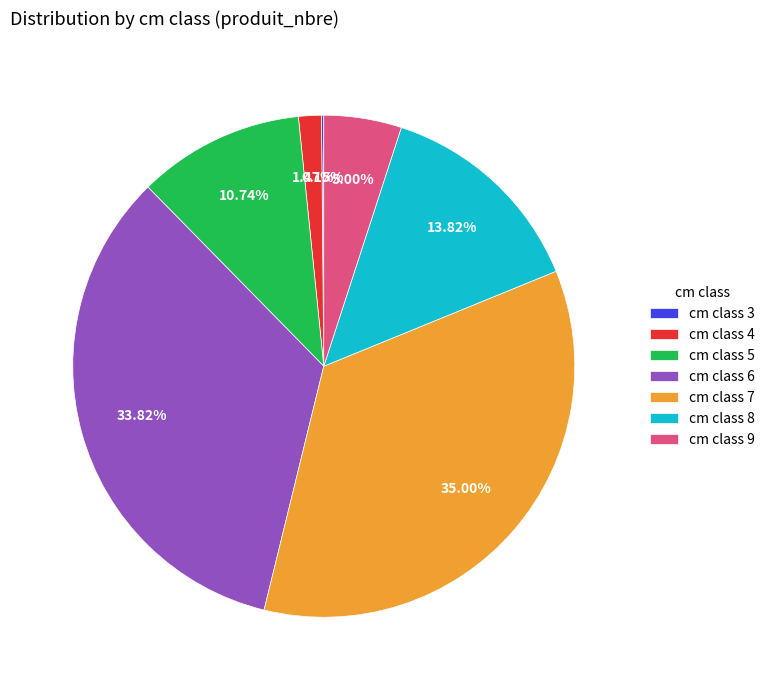

Is the sum of cm class 5 and cm class 7 greater than half?

No